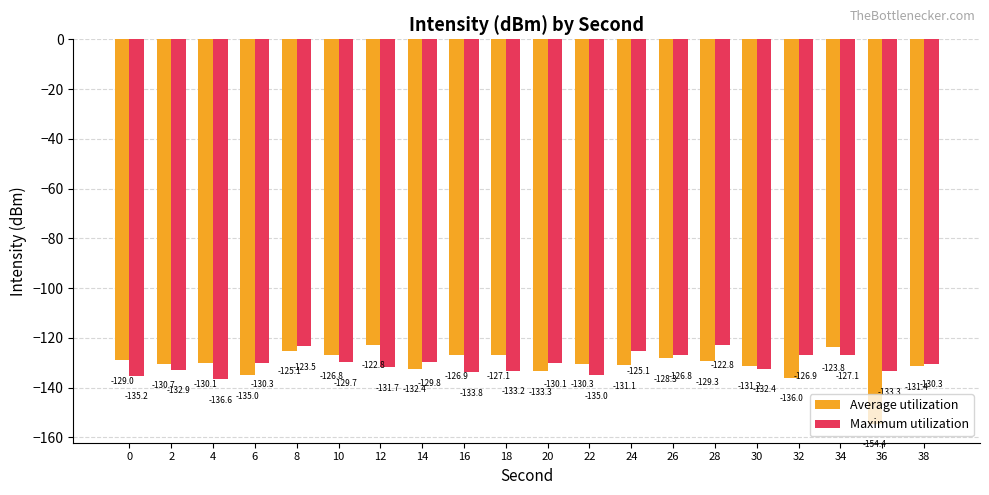

What is the maximum value shown in the chart?

-122.8